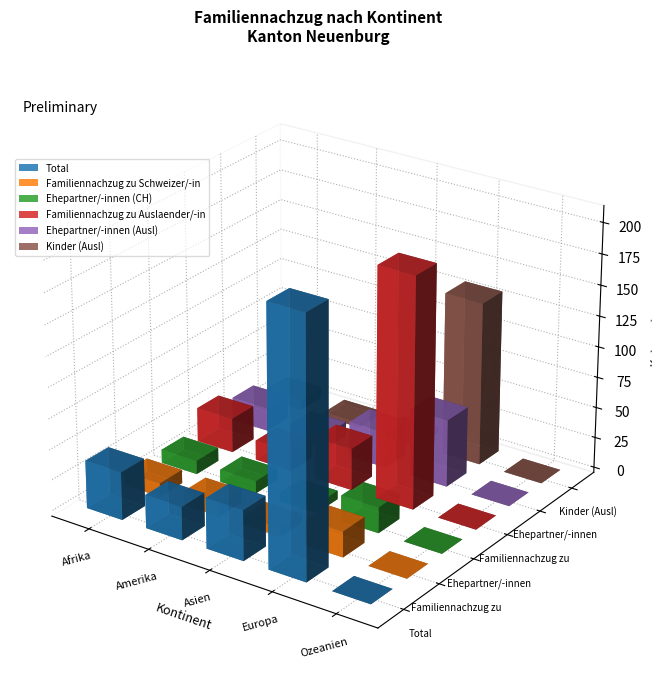

Reading left to right, what are all the values shown in this chart?

Total: Afrika=39	Amerika=27	Asien=41	Europa=209	Ozeanien=0
Familiennachzug zu Schweizer/-in: Afrika=11	Amerika=11	Asien=7	Europa=21	Ozeanien=0
Ehepartner/-innen (CH): Afrika=11	Amerika=10	Asien=7	Europa=21	Ozeanien=0
Familiennachzug zu Auslaender/-in: Afrika=28	Amerika=16	Asien=34	Europa=188	Ozeanien=0
Ehepartner/-innen (Ausl): Afrika=19	Amerika=12	Asien=29	Europa=55	Ozeanien=0
Kinder (Ausl): Afrika=9	Amerika=4	Asien=5	Europa=133	Ozeanien=0